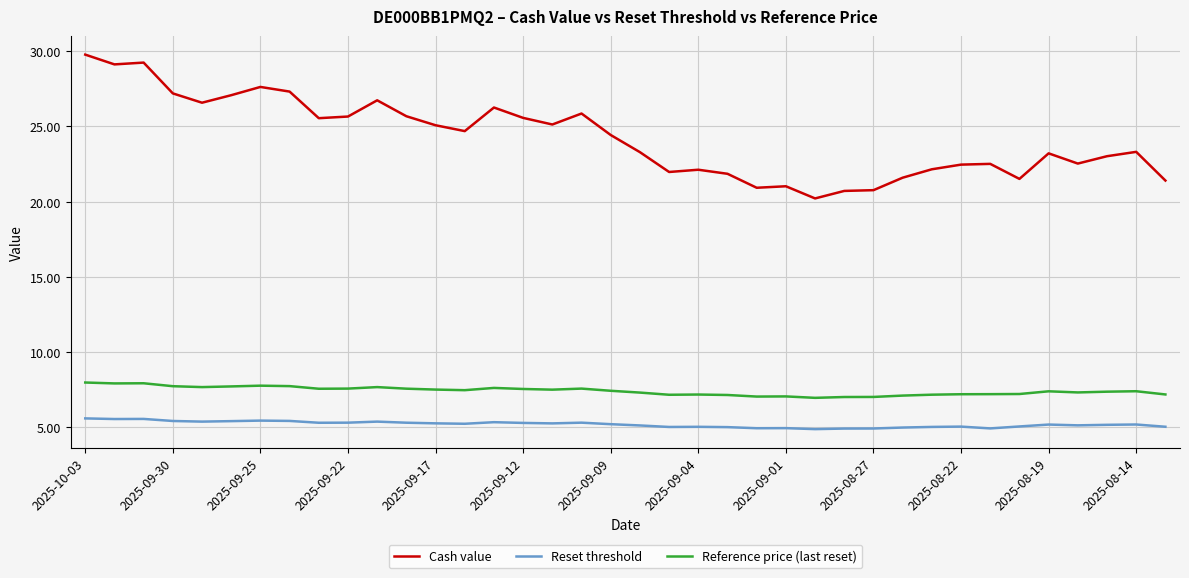

What is the smallest value displayed?

4.9